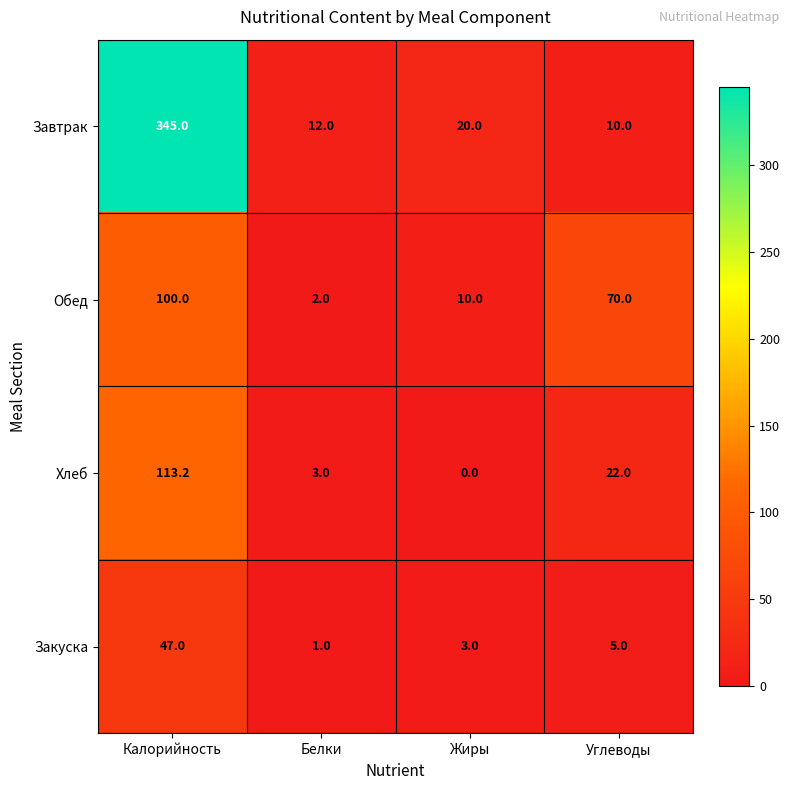

Between Жиры and Углеводы, which series saw the biggest shift?

Обед